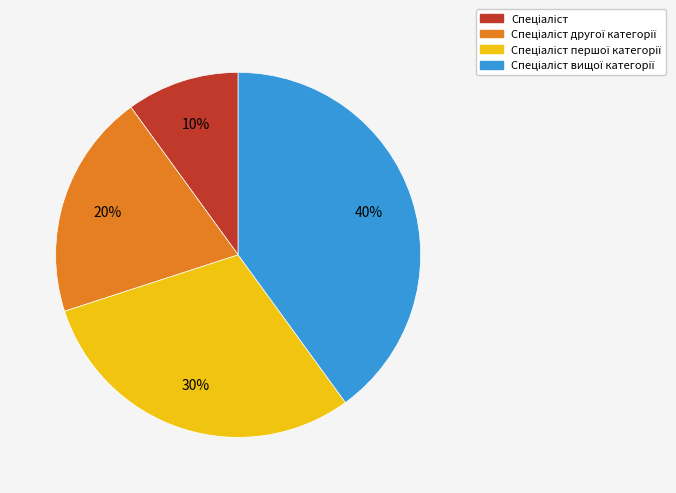

To the nearest percent, what is the average slice percentage?

25%